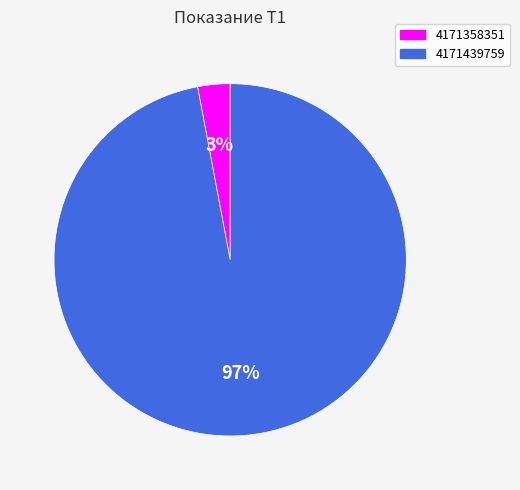

Rank the categories by value from lowest to highest.

4171358351, 4171439759